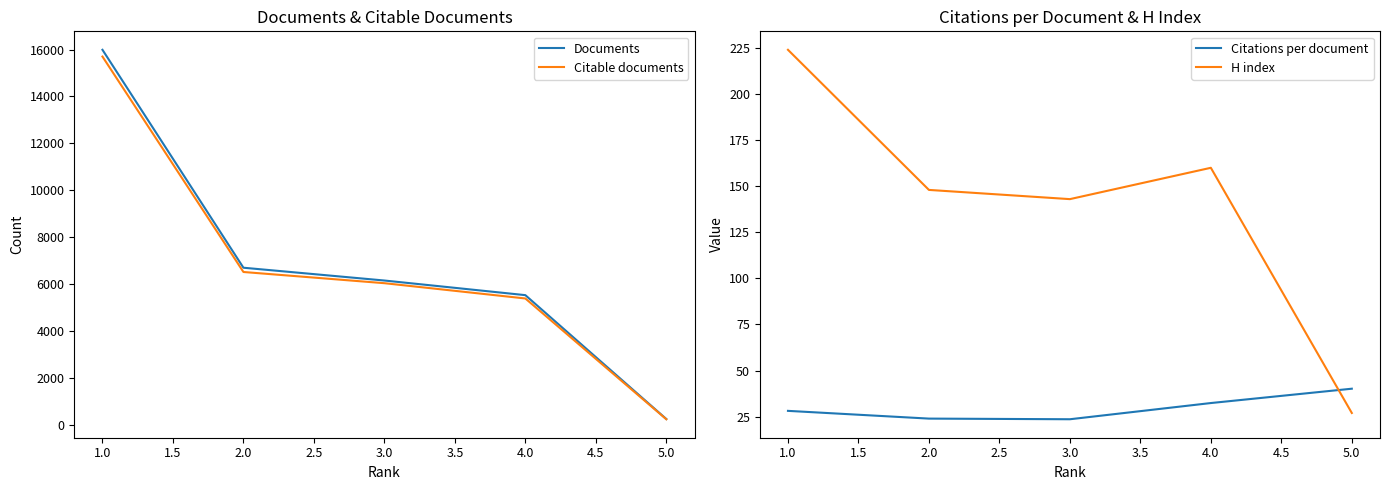

The value of Citations per document at 4.0 is 32.4. True or false?

True